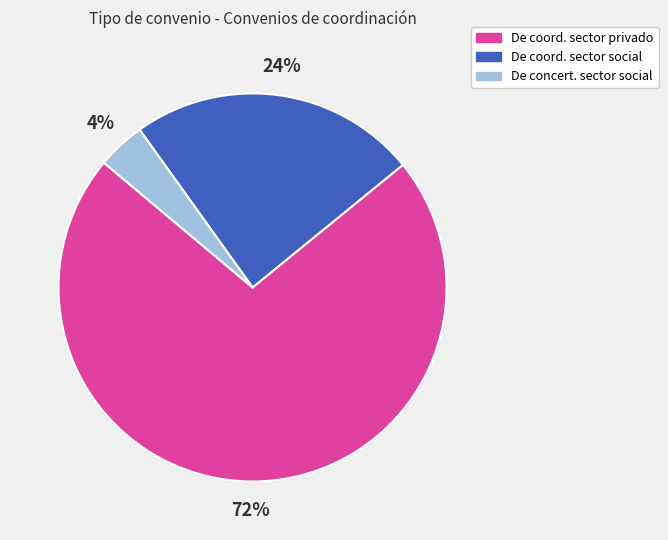

What percentage is the De coord. sector privado slice, to the nearest percent?

72%